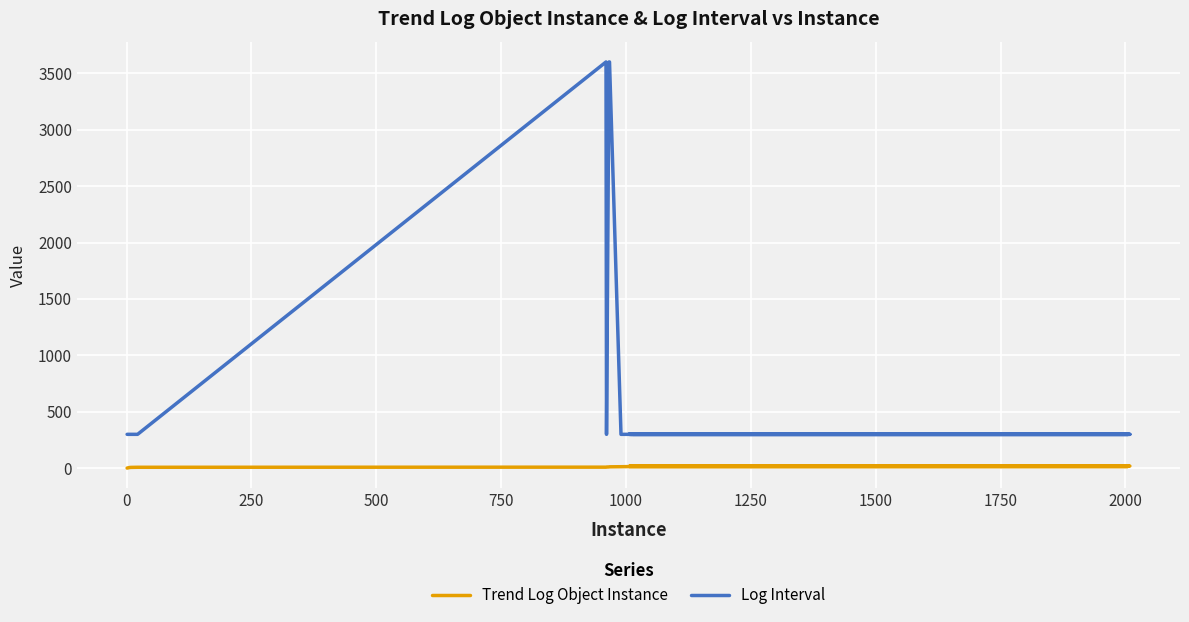

True or false: Trend Log Object Instance and Log Interval intersect in this chart.

False